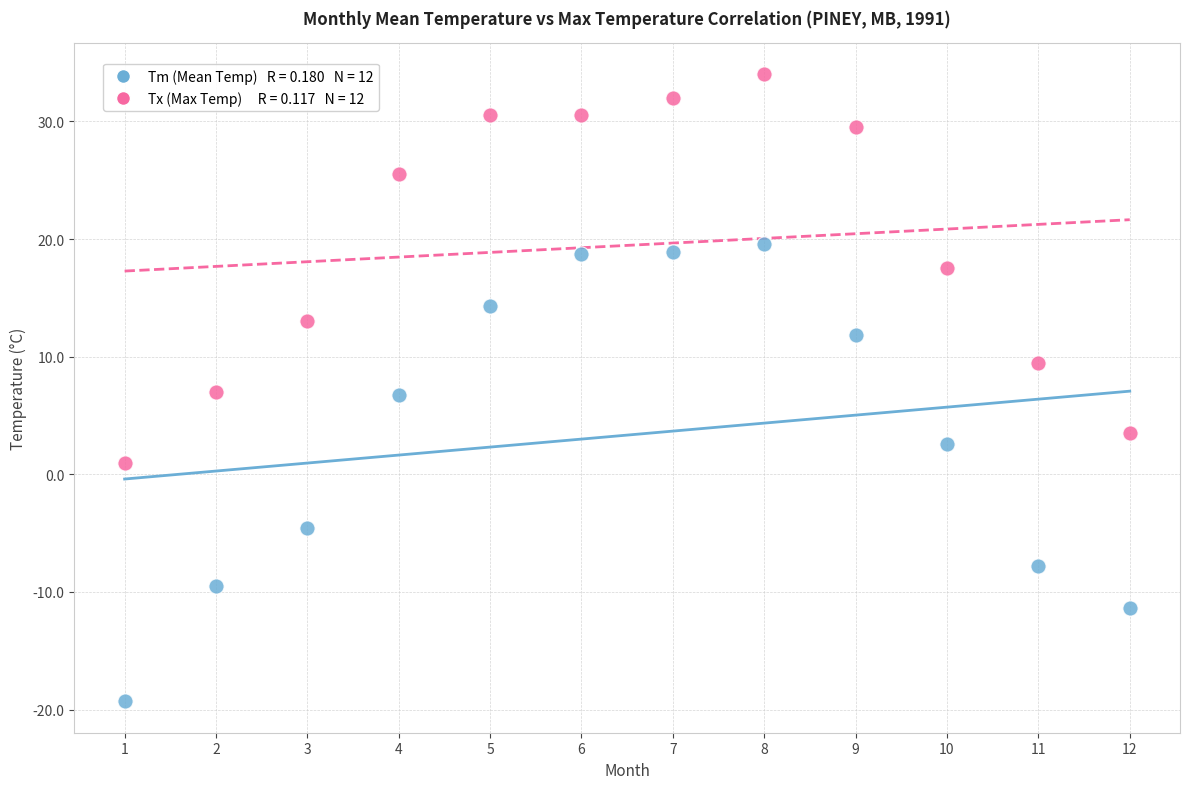

Across all data points, what is the range of Y values (max minus min)?

53.3